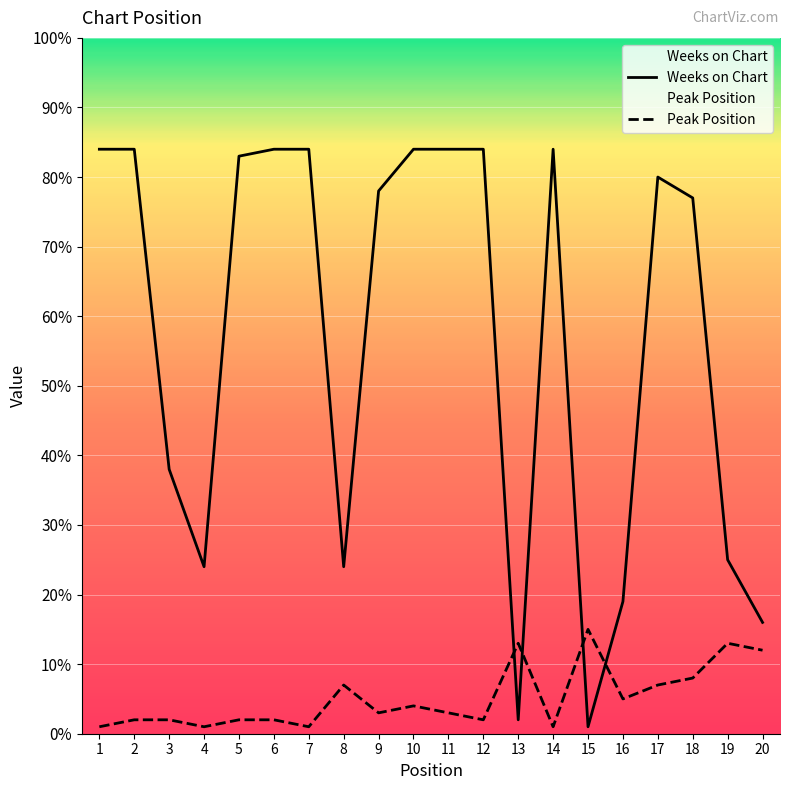

At which label is Weeks on Chart closest to 42?

3